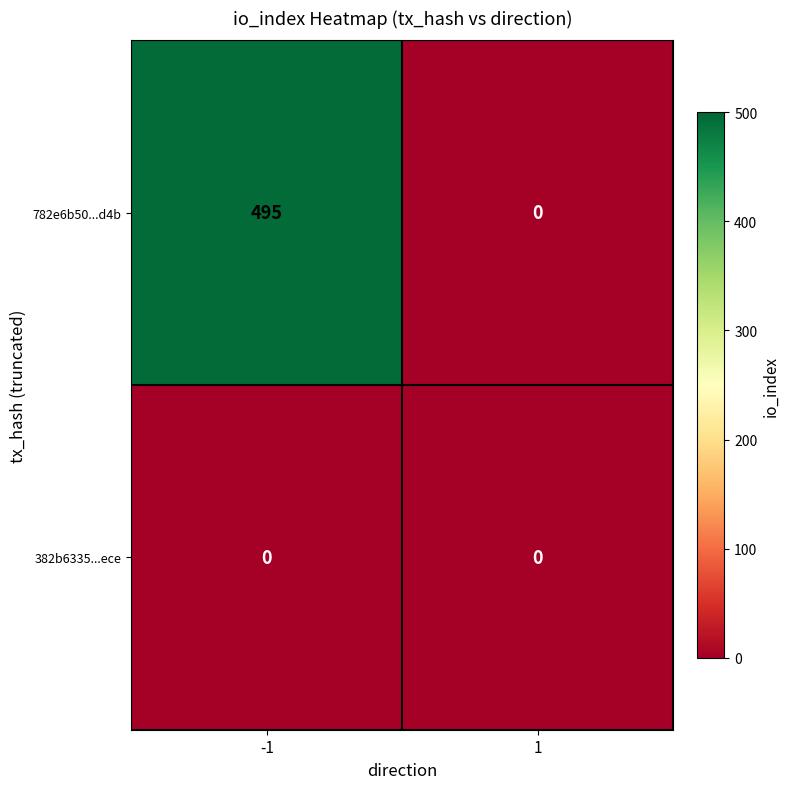

At which category is the sum across all series the highest?

-1